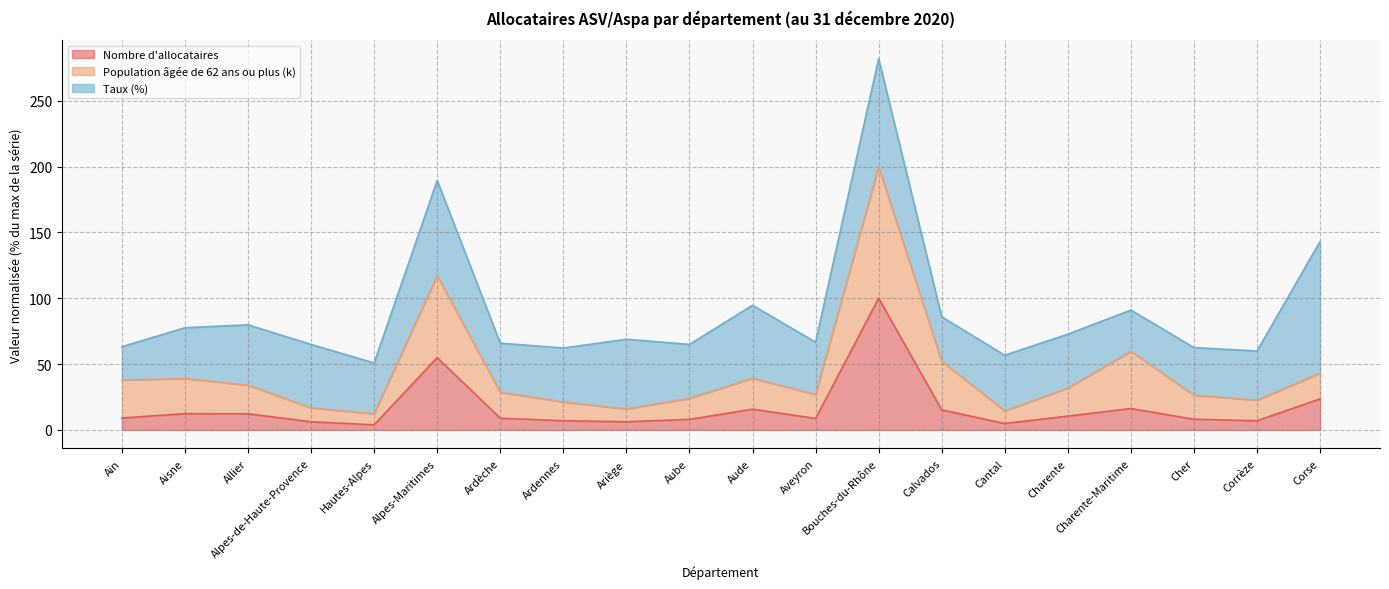

At which category is the sum across all series the highest?

Bouches-du-Rhône